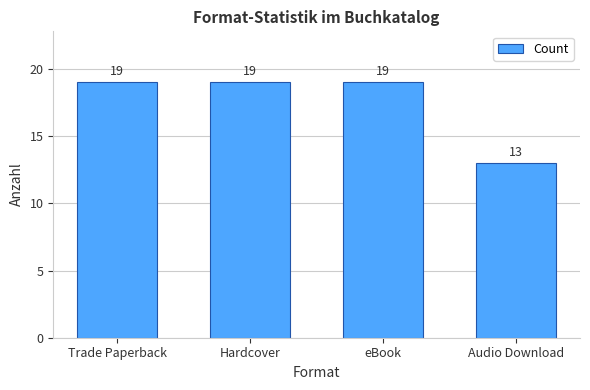

What is the sum of the values at Trade Paperback and eBook?

38